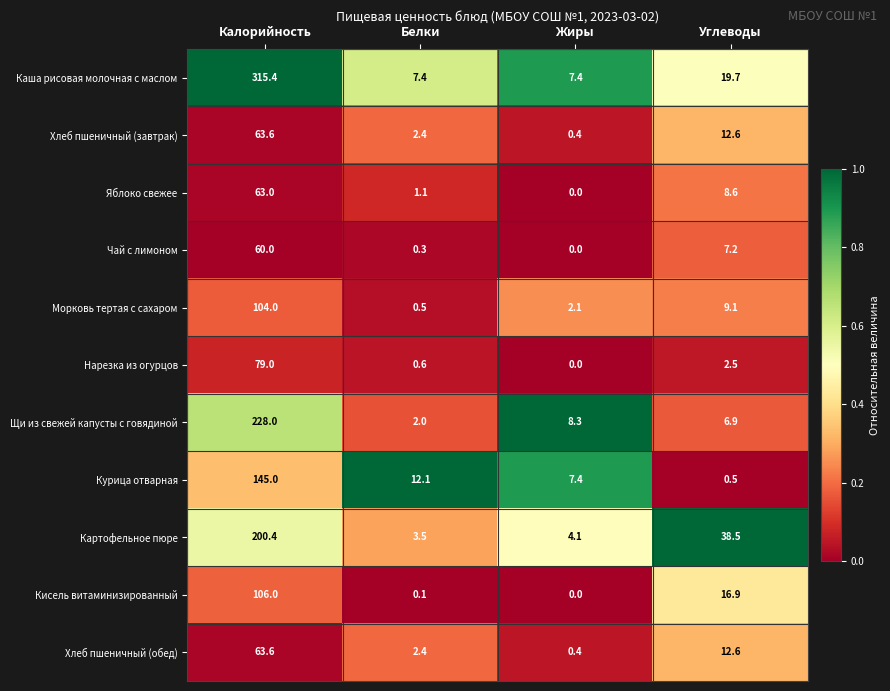

The value of Морковь тертая с сахаром at Жиры is 2.1. True or false?

True